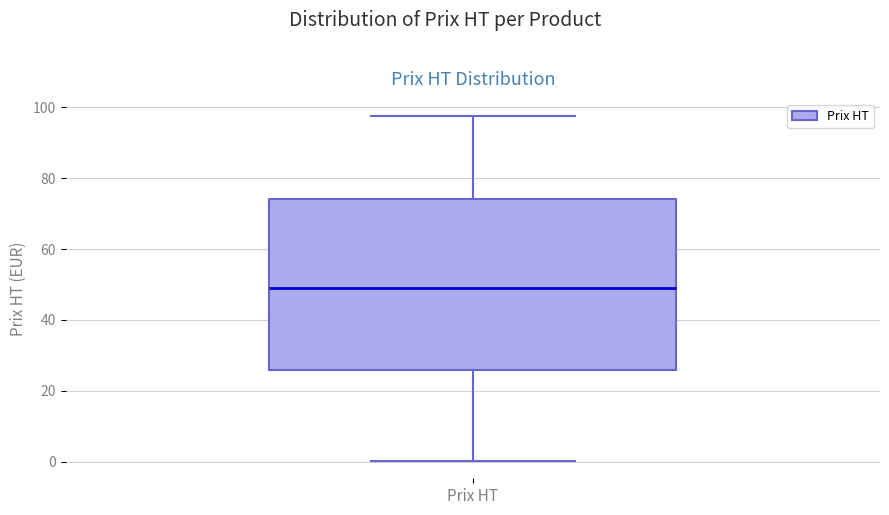

Where is the upper edge of the box for Prix HT on the y-axis? The values are not printed on the chart, so give them approximately, as read against the axis.

74